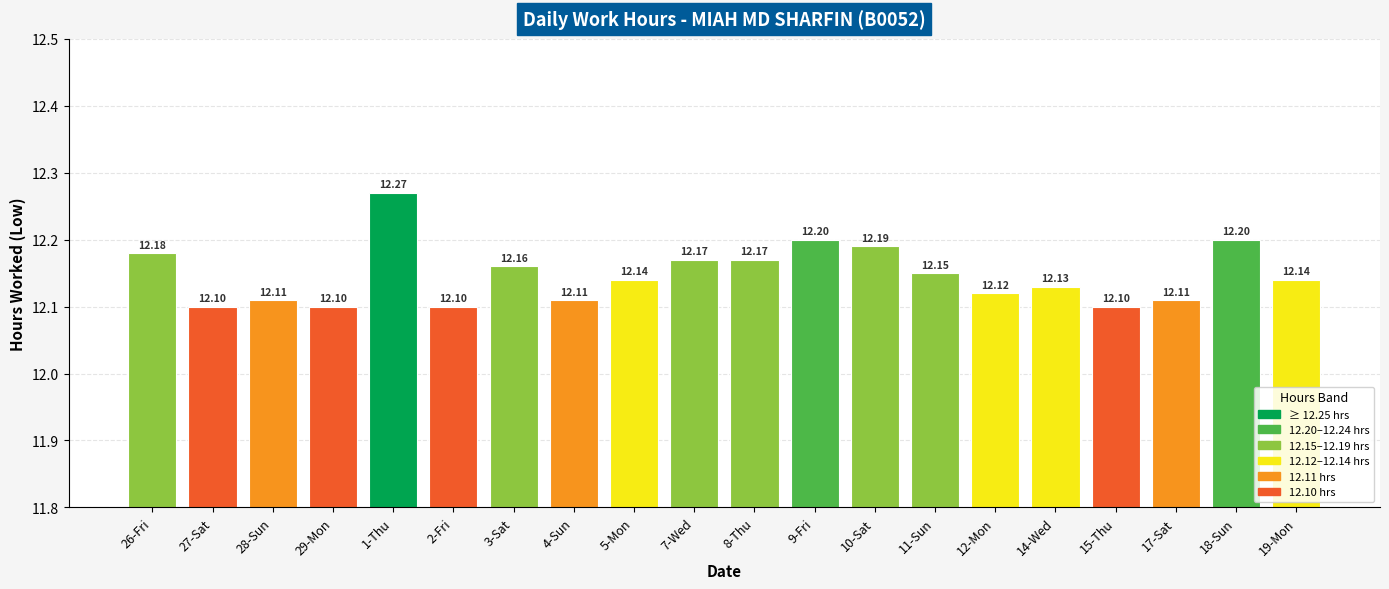

The value at 15-Thu is 12.1. True or false?

True